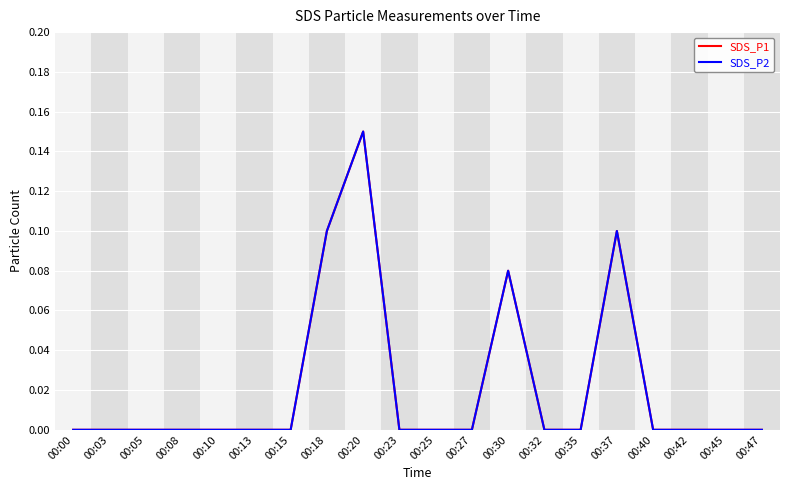

In SDS_P1, how many points are higher than both neighbors (excluding endpoints)?

3